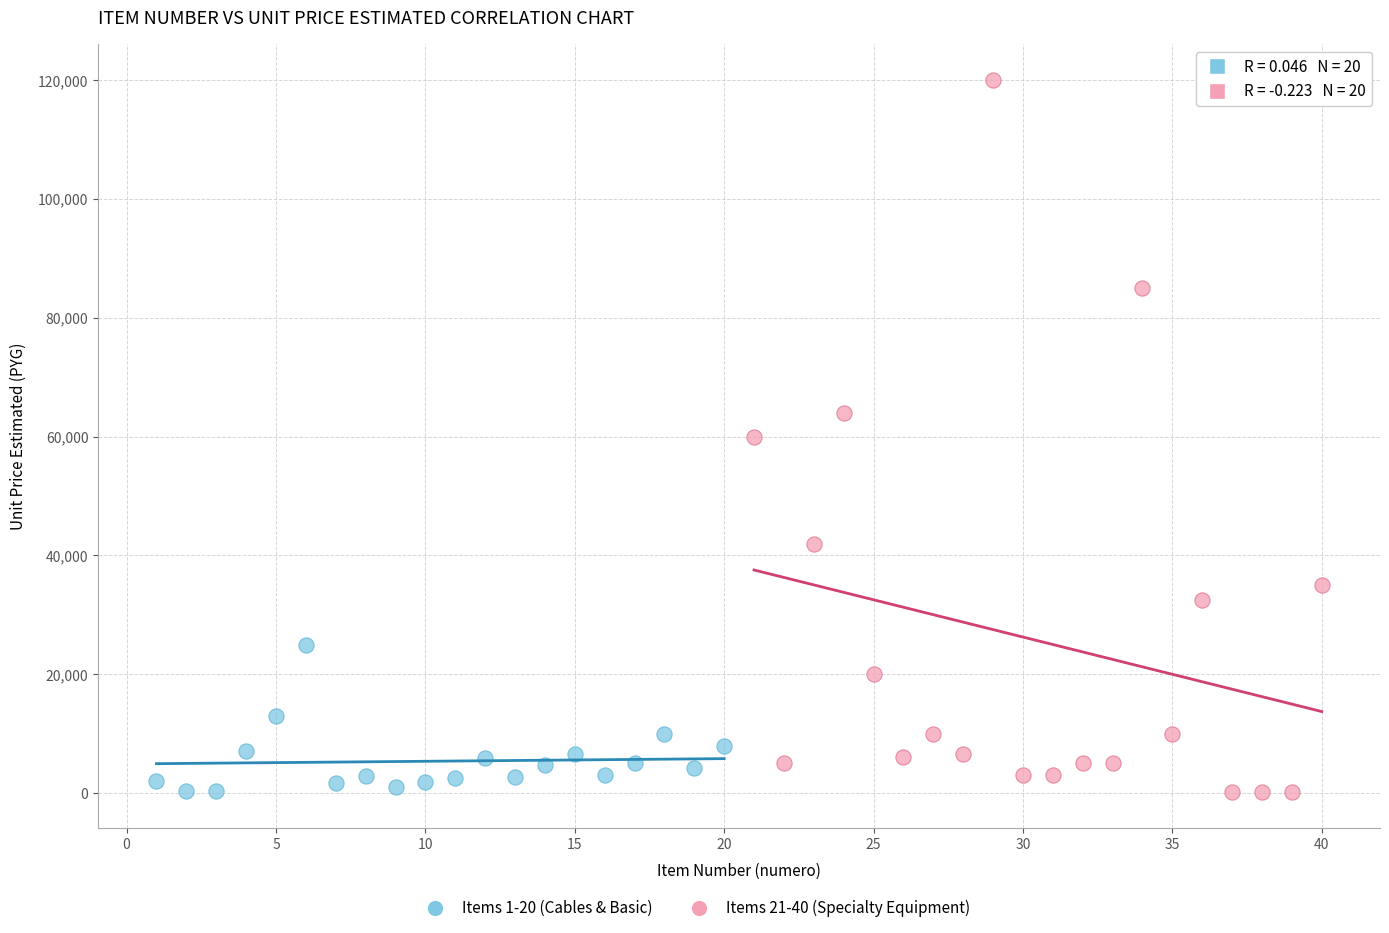

Which series contains the highest Y value?

Items 21-40 (Specialty Equipment)